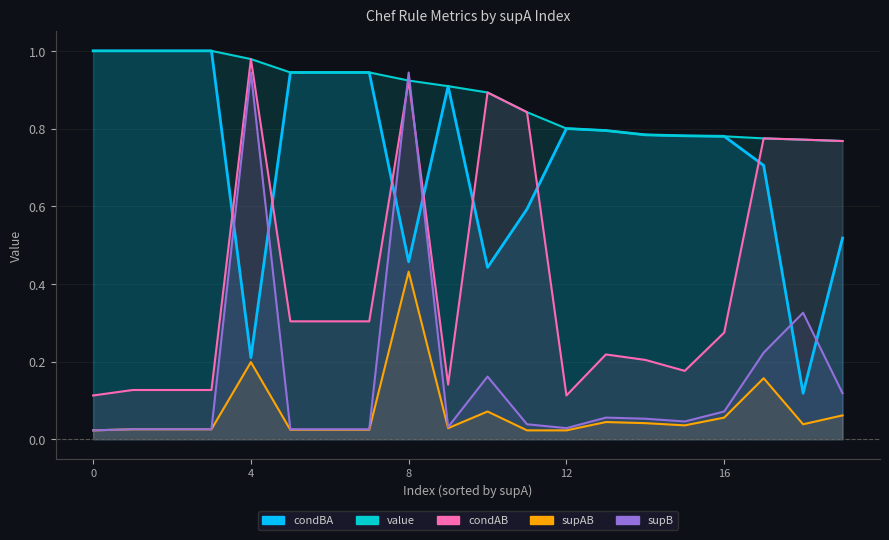

At which category is the sum across all series the highest?

8